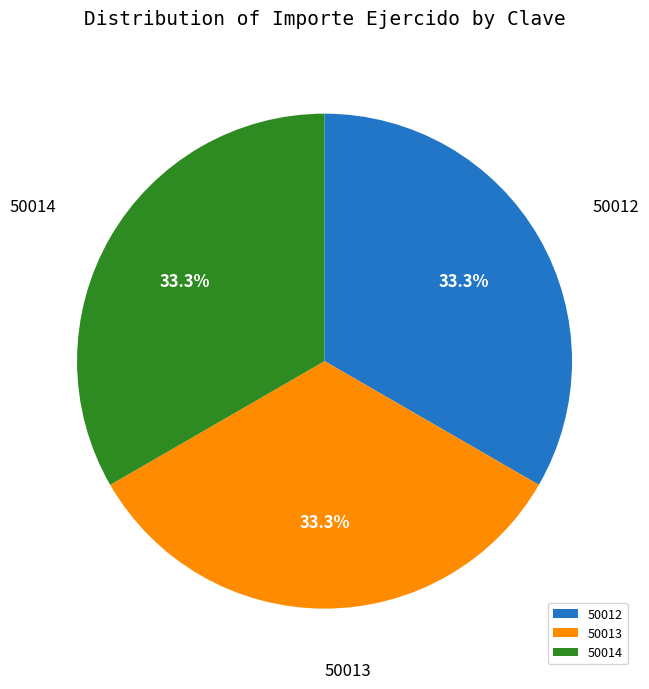

Approximately how many times larger is the value at 50014 compared to 50013?

1.0